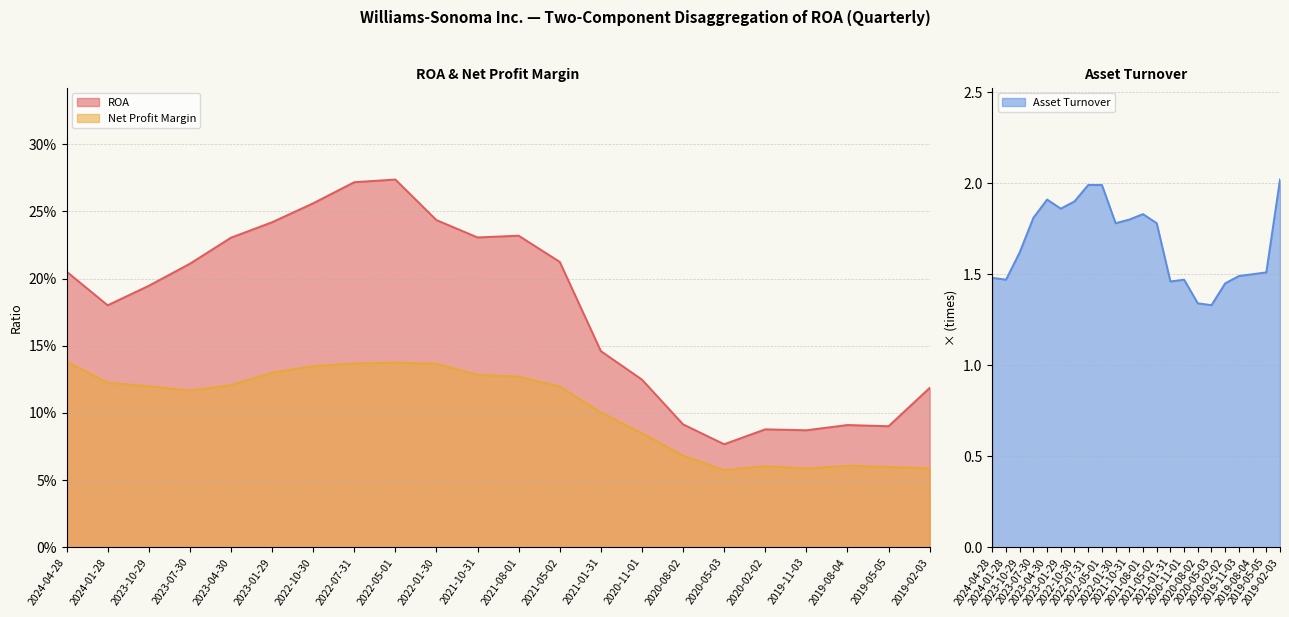

Where is Asset Turnover nearest to the value 1?

2020-05-03